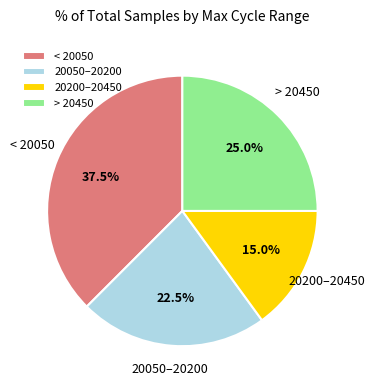

What is the ratio of the value at > 20450 to the value at 20200–20450?

1.7